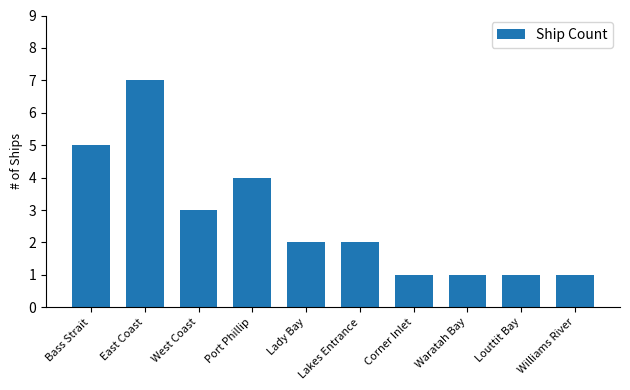

The chart shows a value of 2 at Lakes Entrance. True or false?

True